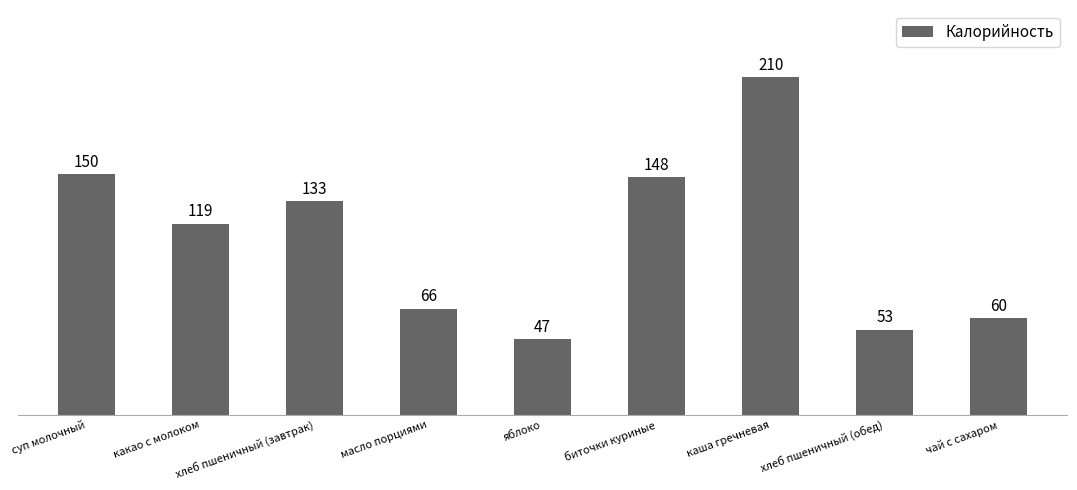

What is the ratio of the value at чай с сахаром to the value at масло порциями?

0.9